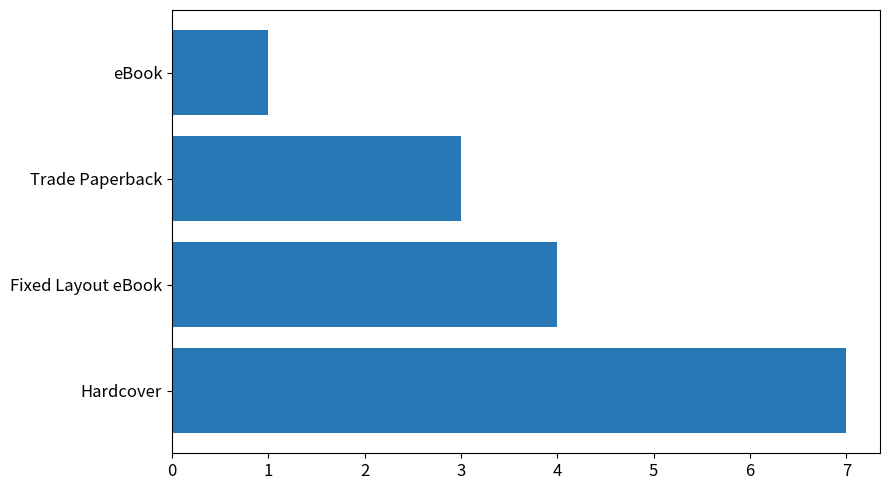

Reading bottom to top, extract all data points from this chart.

Hardcover=7	Fixed Layout eBook=4	Trade Paperback=3	eBook=1